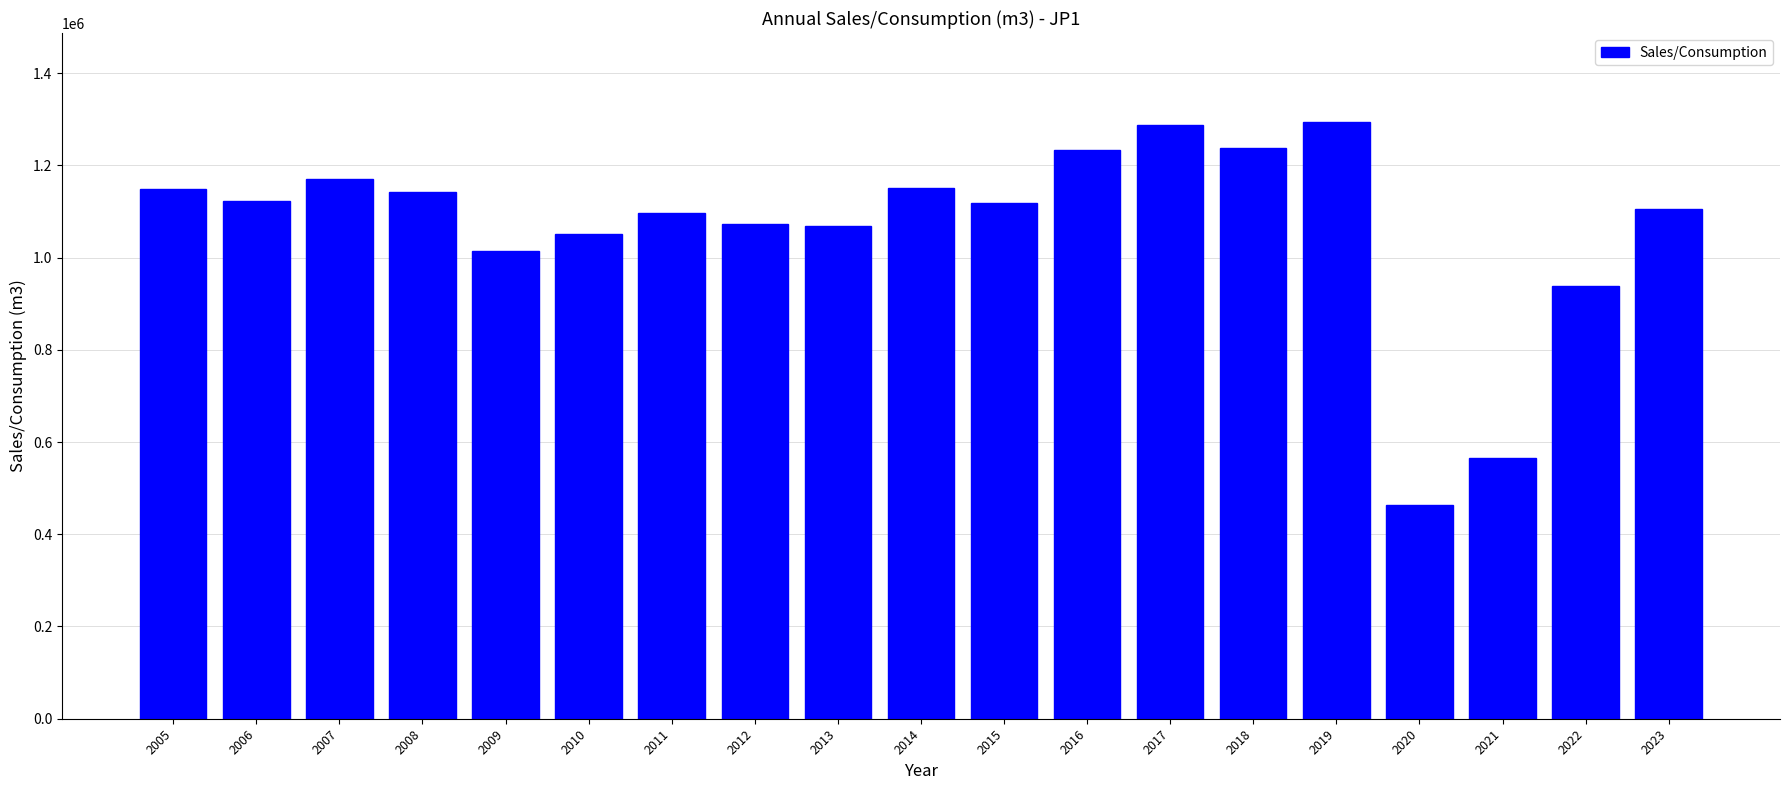

At which label does the data first exceed 1118591?

2005